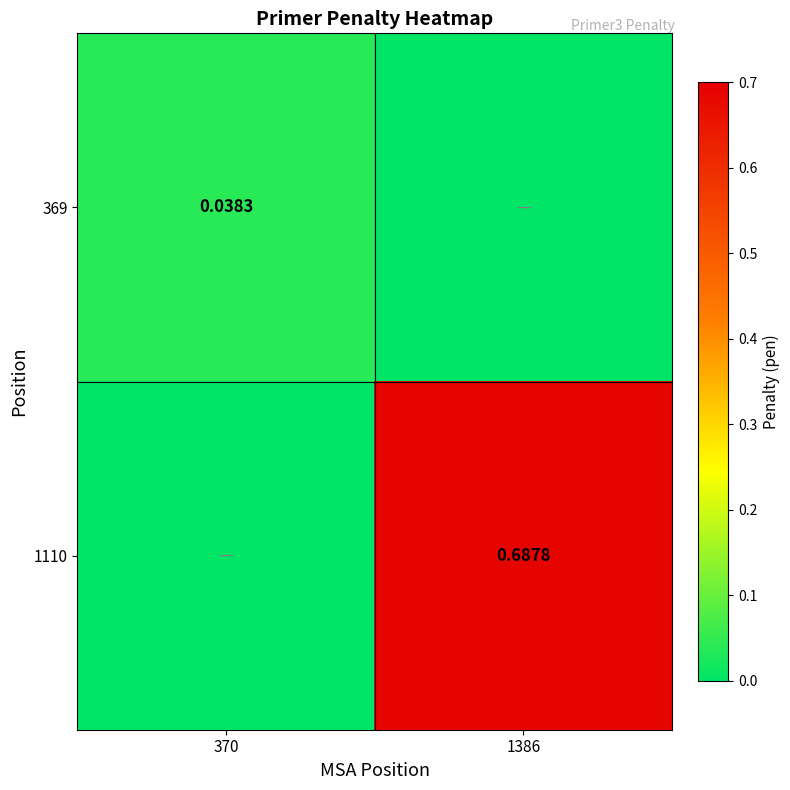

What is the difference between the maximum and minimum values in the 1110 series?

0.7